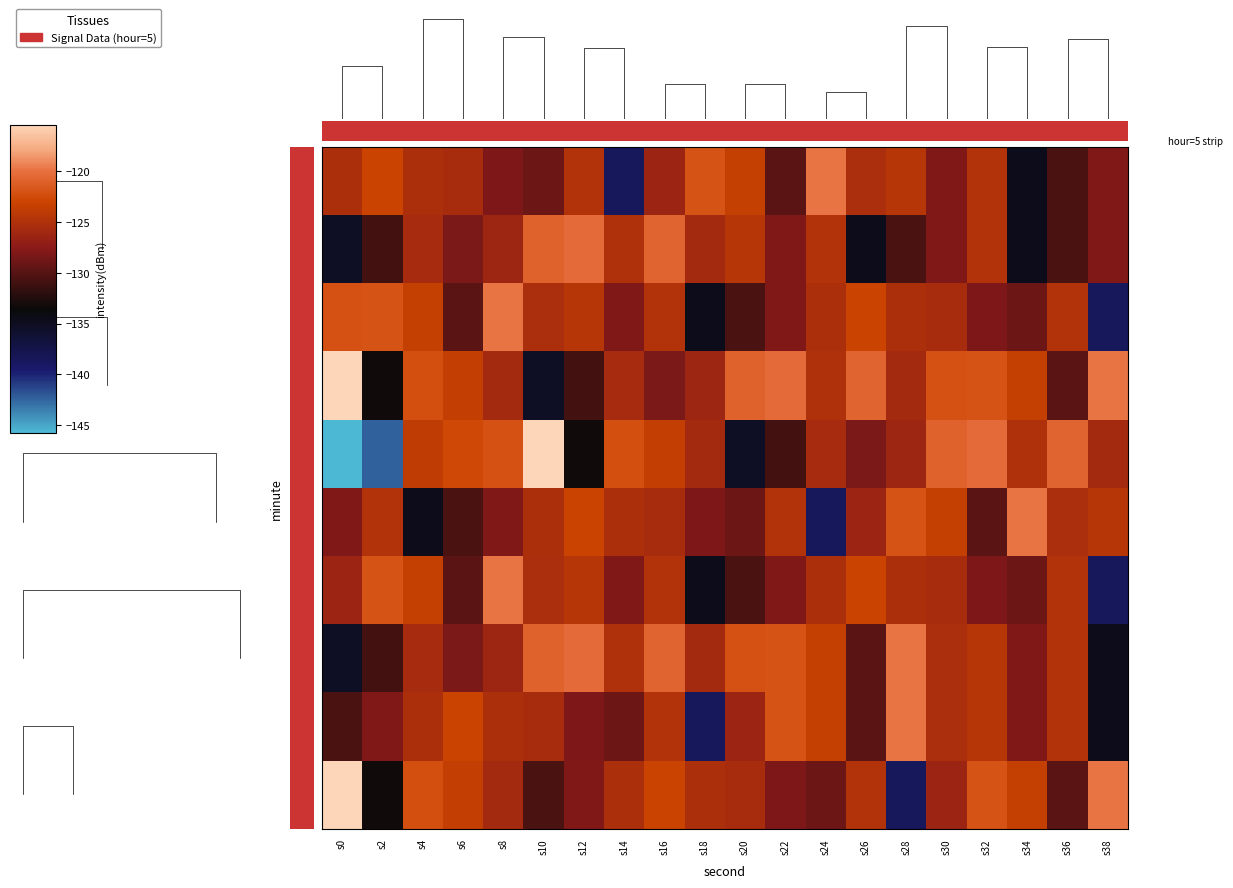

At which category is the sum across all series the highest?

s16